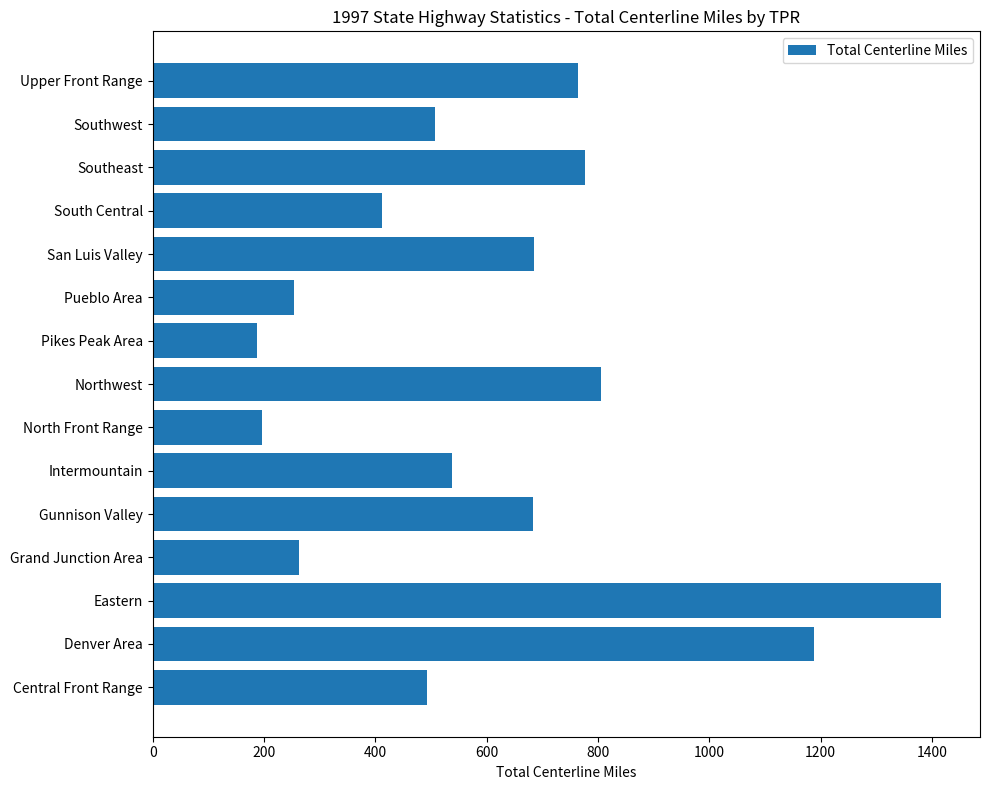

Is it true that the value at Upper Front Range is 1120.1?

False